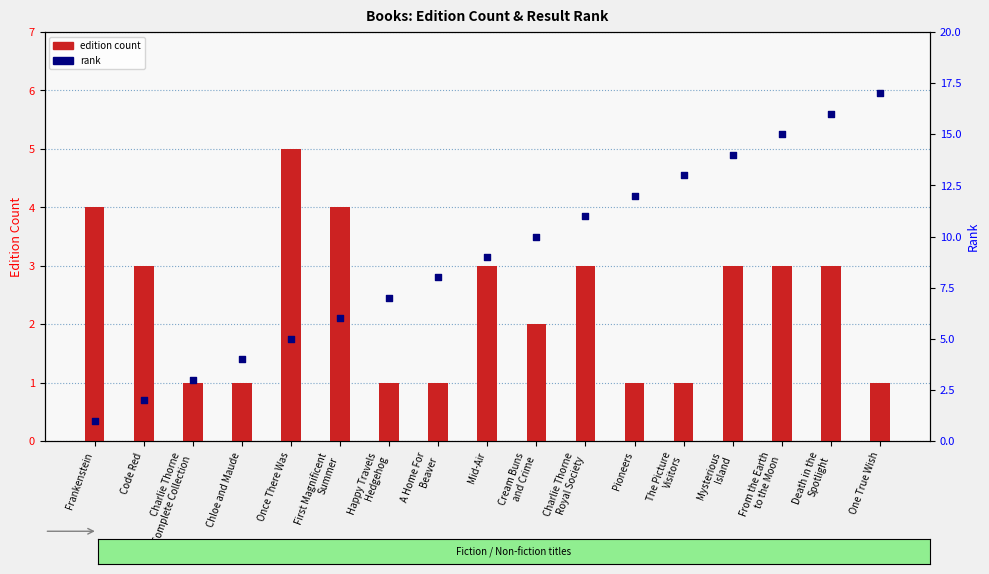

Which series reaches the maximum Y coordinate?

rank